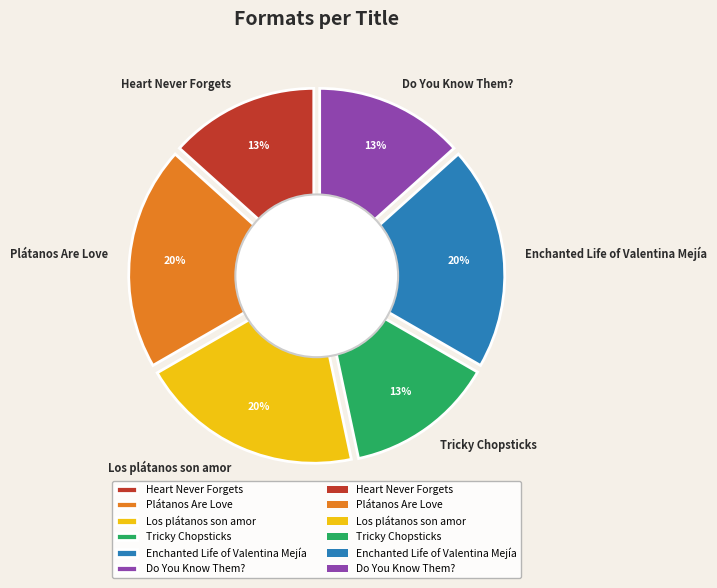

Does Do You Know Them? account for over 50% of the chart?

No